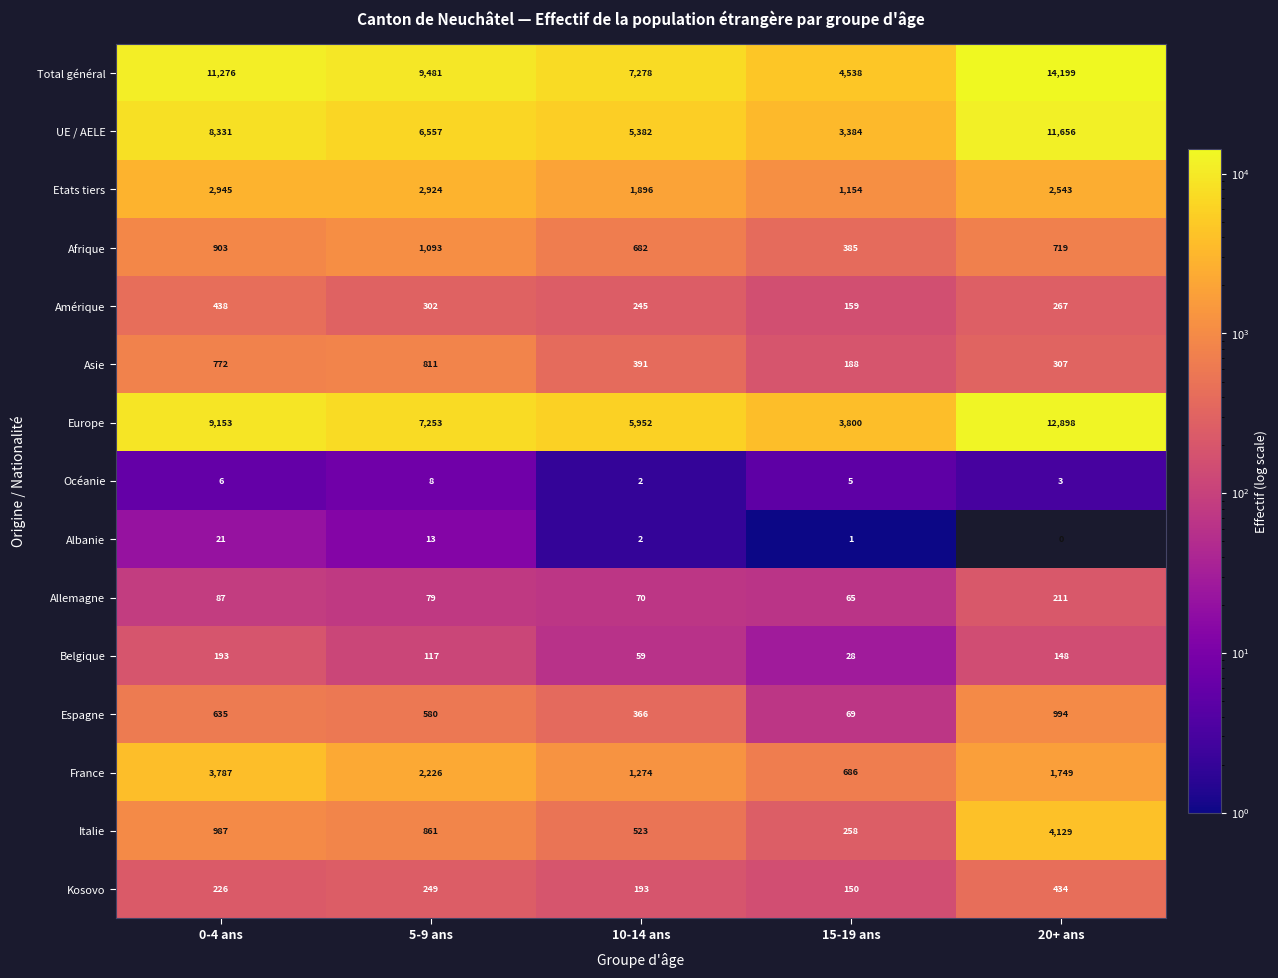

Read the Asie value at 20+ ans.

307